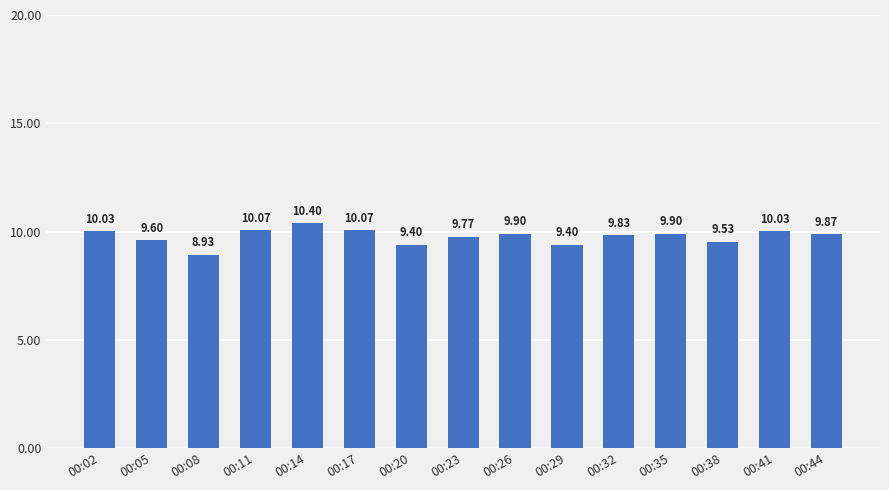

The chart shows a value of 17.4 at 00:14. True or false?

False